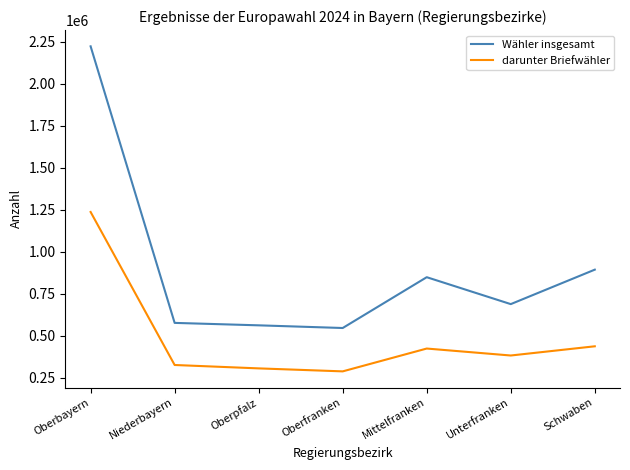

What are all the series names shown in the legend?

Wähler insgesamt, darunter Briefwähler